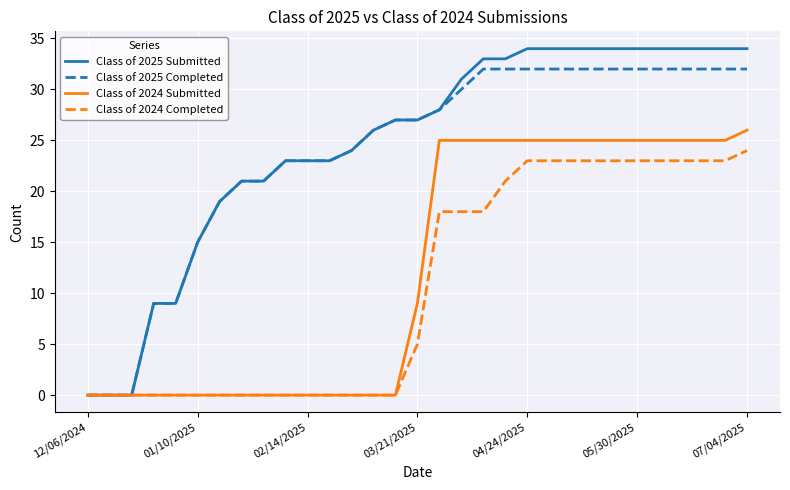

Which series has the largest range (max minus min)?

Class of 2025 Submitted